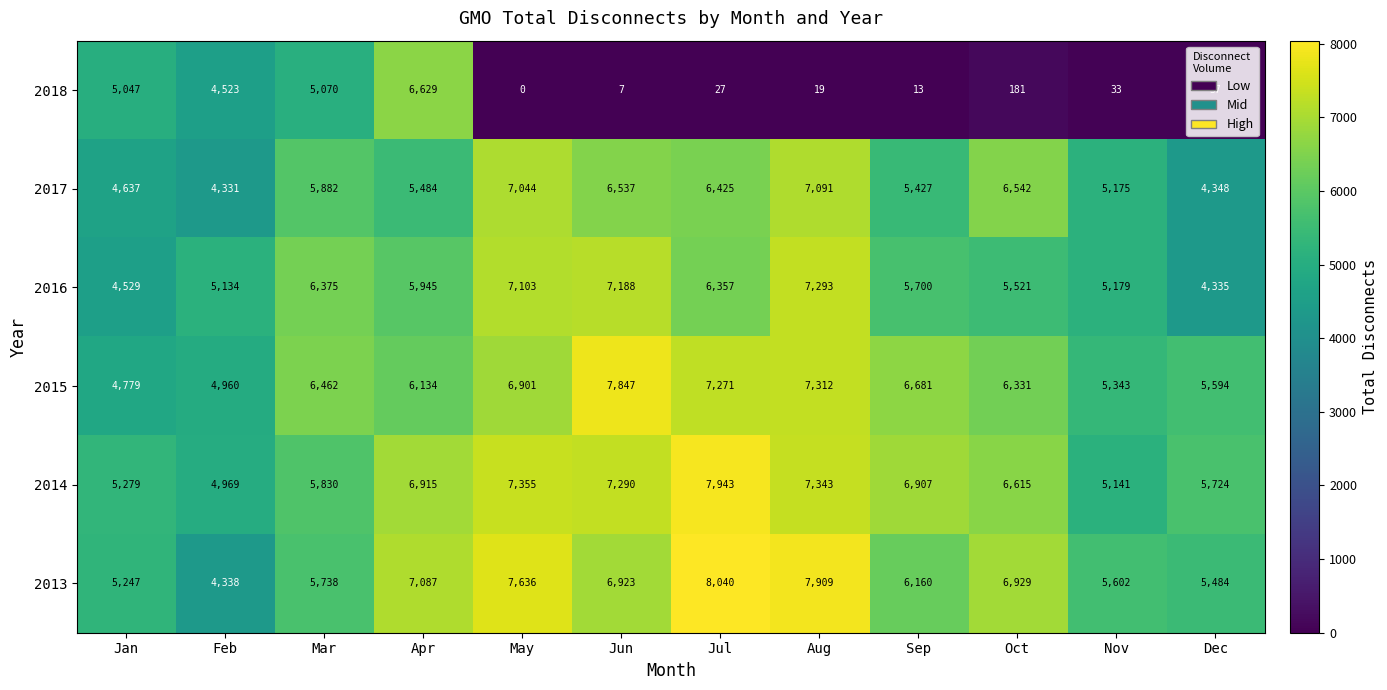

Which series has the largest range (max minus min)?

2018